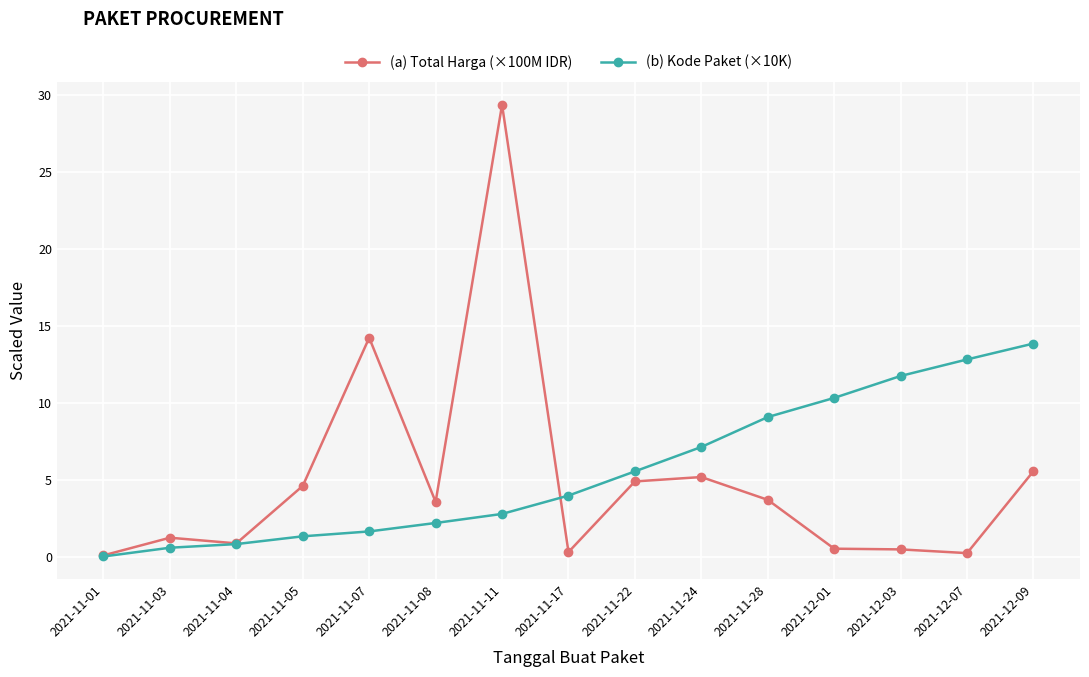

True or false: (b) Kode Paket (×10K) has a value of 6.7 at 2021-11-17.

False